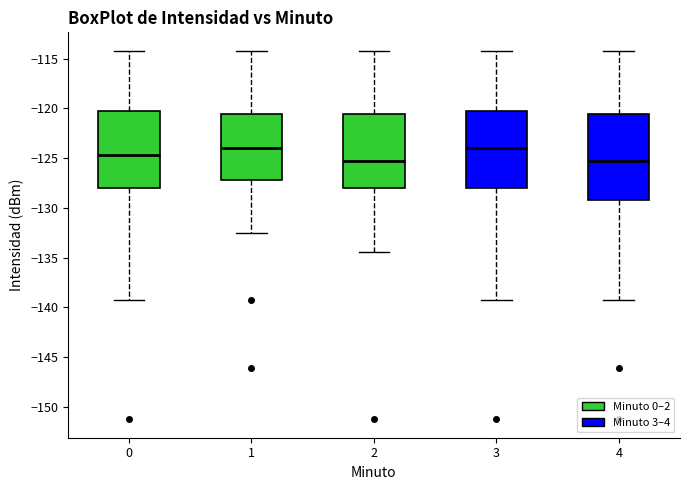

Comparing the boxes themselves (not the whiskers), which one is the tallest?

4